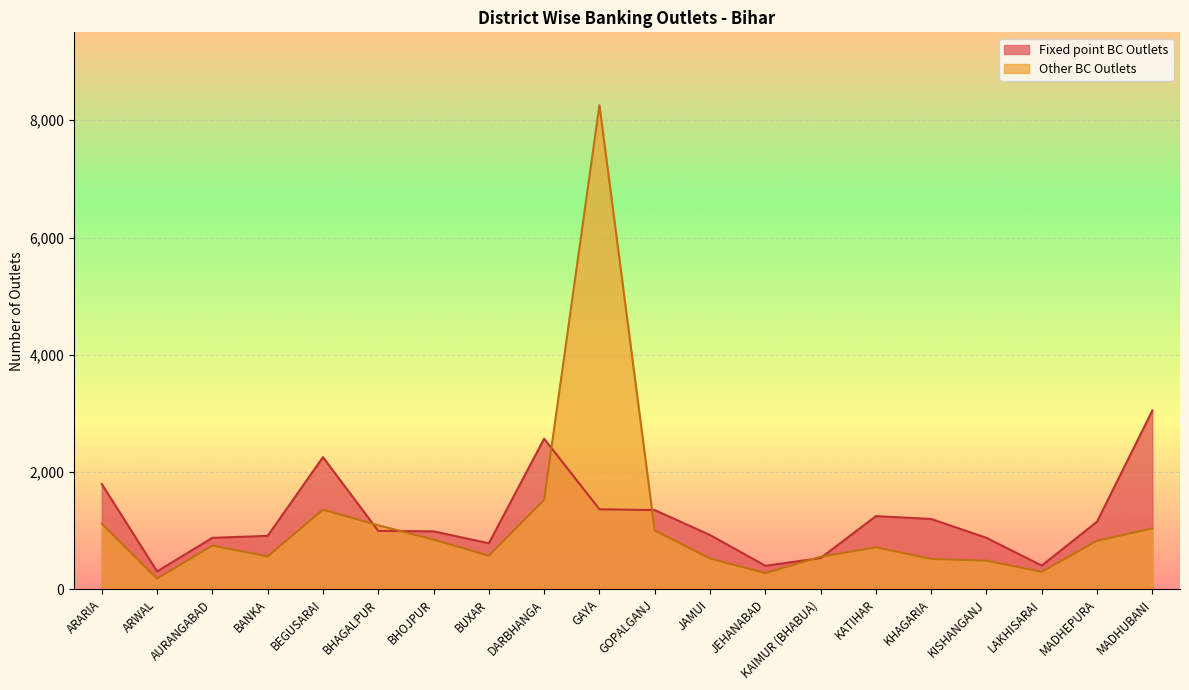

What is the sum of the Fixed point BC Outlets values at MADHUBANI and KHAGARIA?

4246